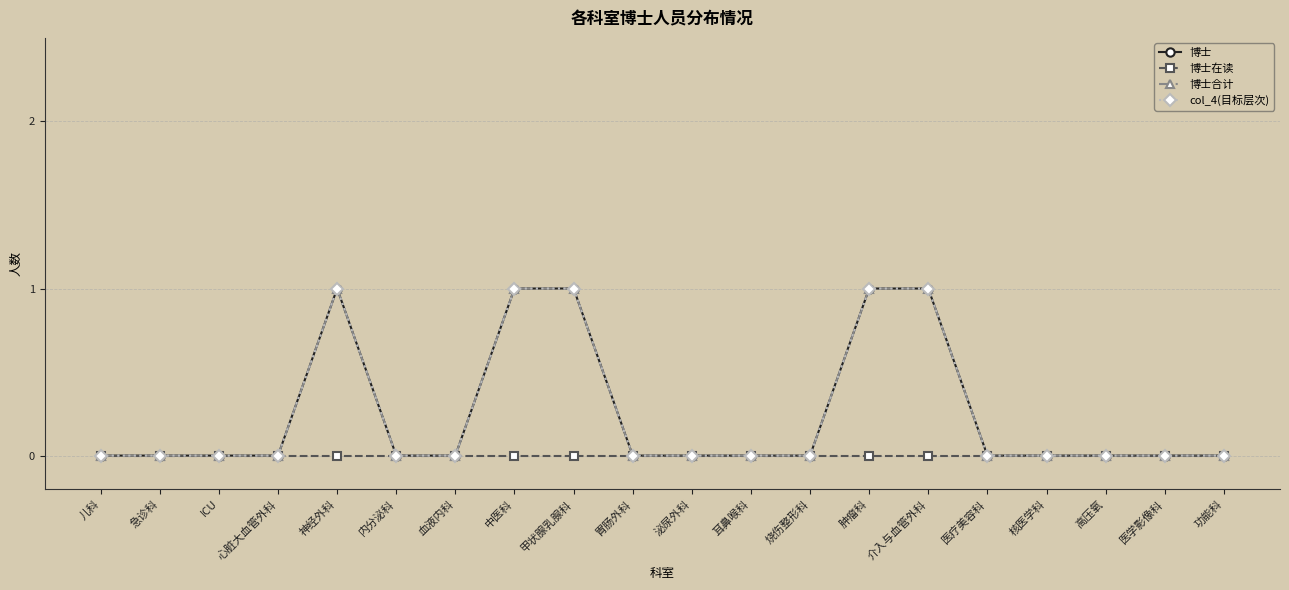

True or false: col_4(目标层次) has more than 1 points higher than both neighbors.

False